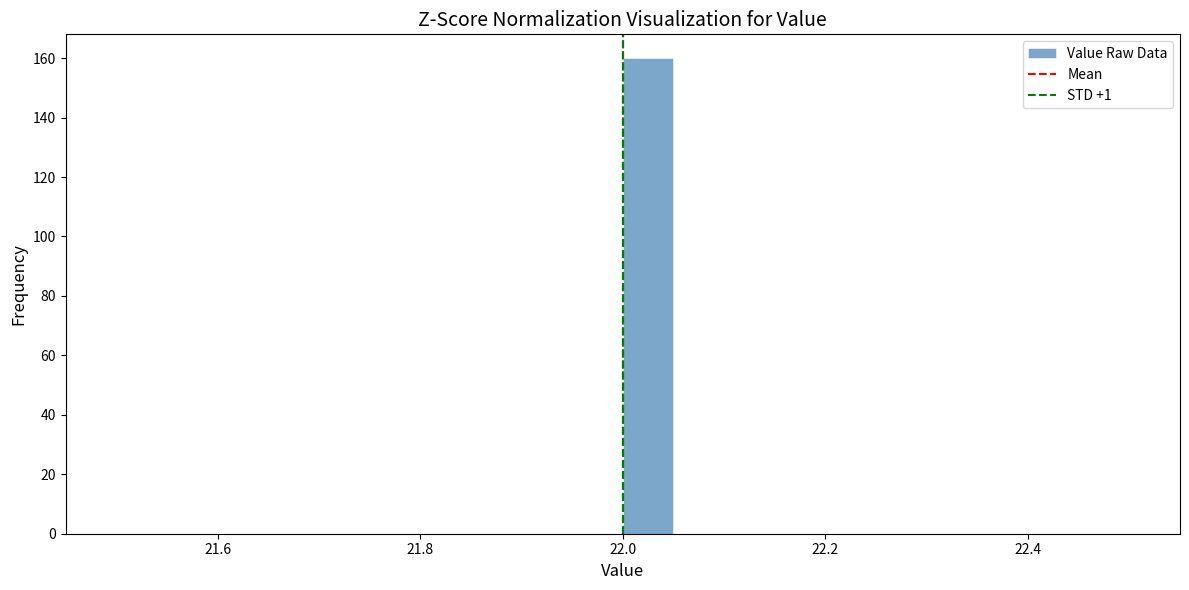

Read against the x-axis, roughly where is the centre of the tallest bar?

22.02